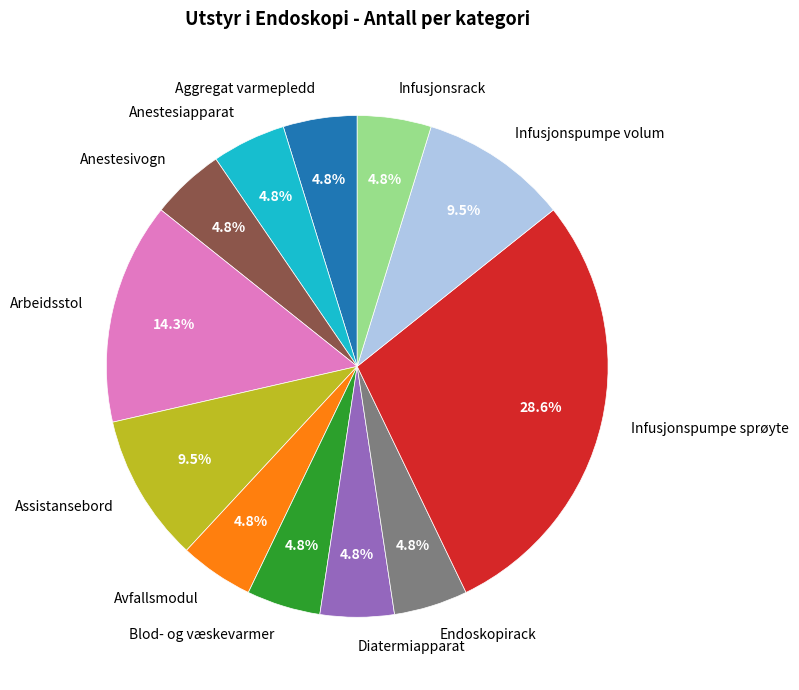

Is there any slice that represents more than half of the pie?

No